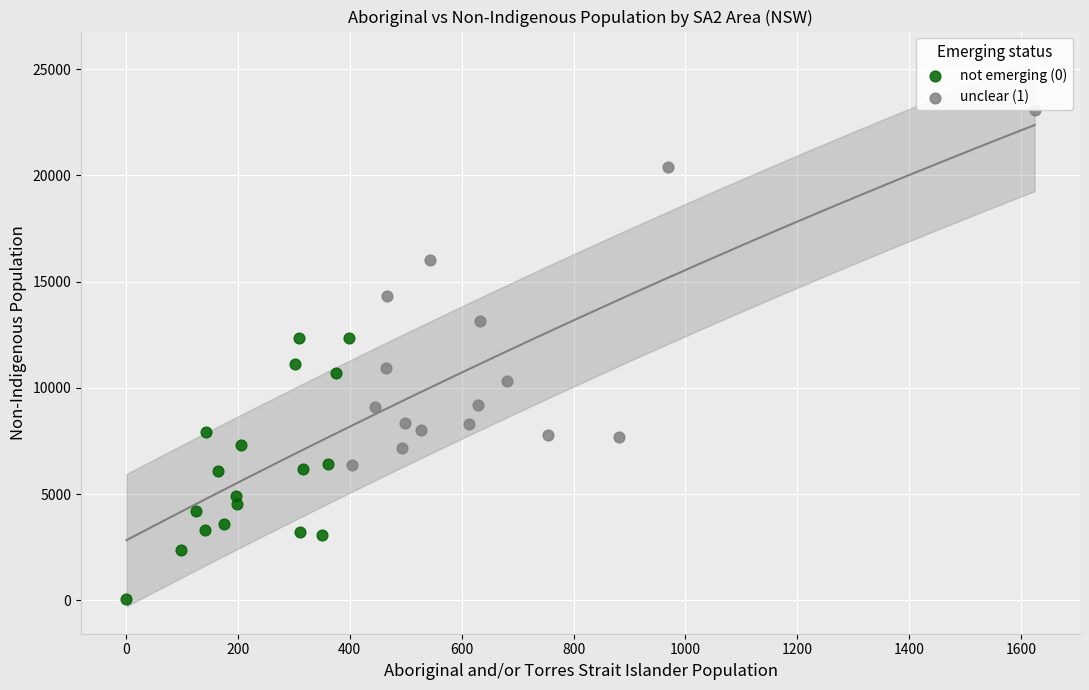

What are all the series names shown in the legend?

not emerging (0), unclear (1)